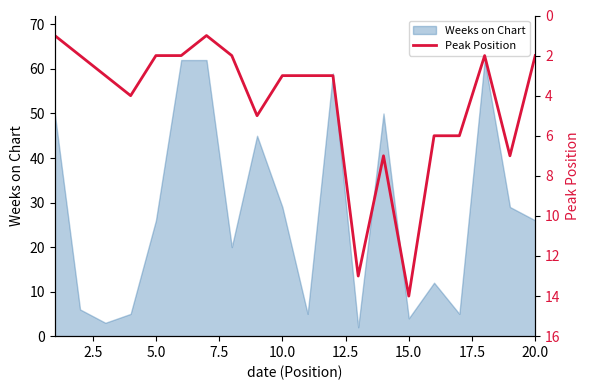

What is the highest value of the Weeks on Chart series?

62